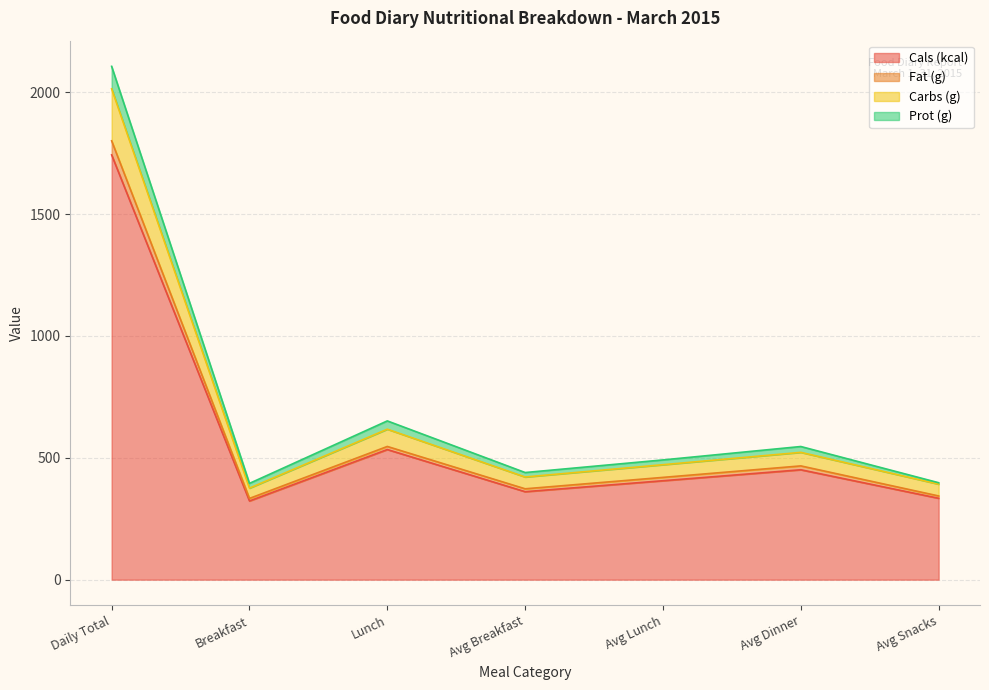

Does the chart display data point markers on the line(s)?

No